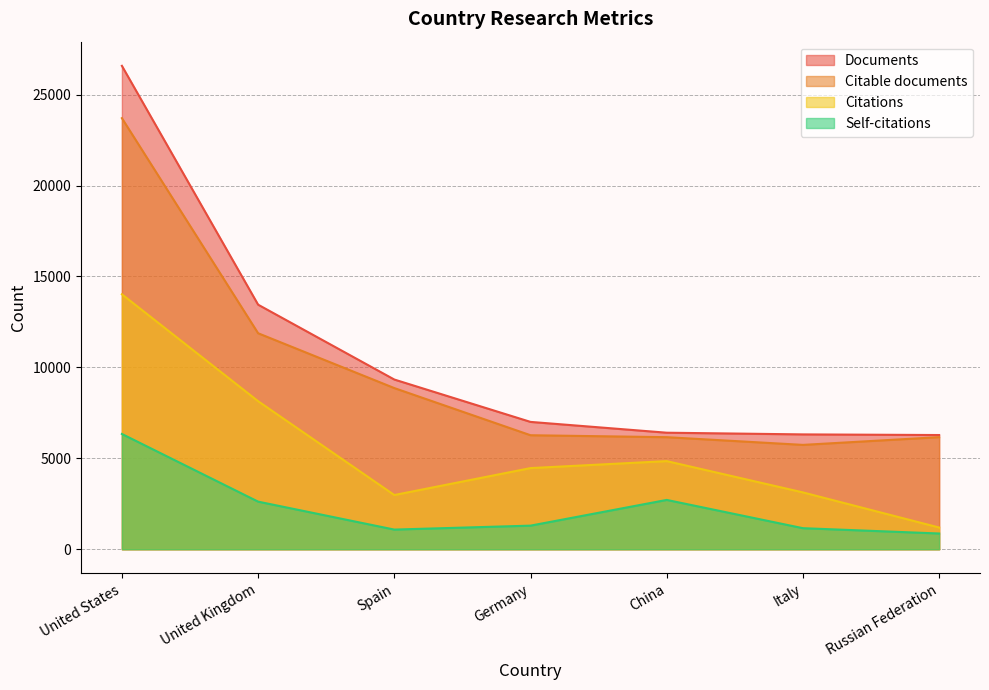

Does the chart display data point markers on the line(s)?

No